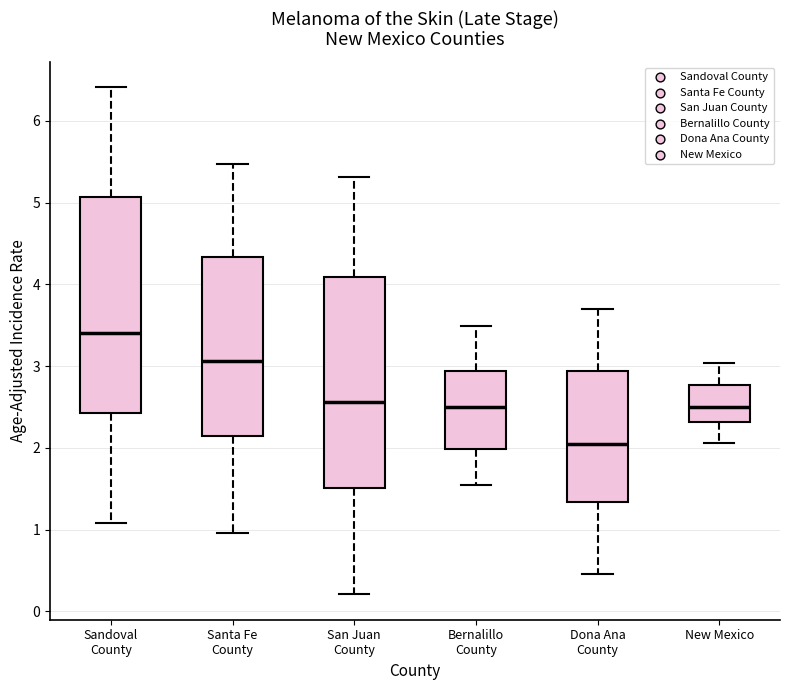

Reading left to right, transcribe this box plot: for each box, give where its median line is, the range the box spans, and where its two whiskers end, as read against the y-axis. The values are not printed on the chart, so give them approximately, as read against the axis.

Sandoval County: median 3.4, box 2.4 to 5.1, whiskers 1.1 to 6.4
Santa Fe County: median 3.1, box 2.1 to 4.3, whiskers 1.0 to 5.5
San Juan County: median 2.6, box 1.5 to 4.1, whiskers 0.2 to 5.3
Bernalillo County: median 2.5, box 2.0 to 2.9, whiskers 1.5 to 3.5
Dona Ana County: median 2.0, box 1.3 to 2.9, whiskers 0.5 to 3.7
New Mexico: median 2.5, box 2.3 to 2.8, whiskers 2.1 to 3.0